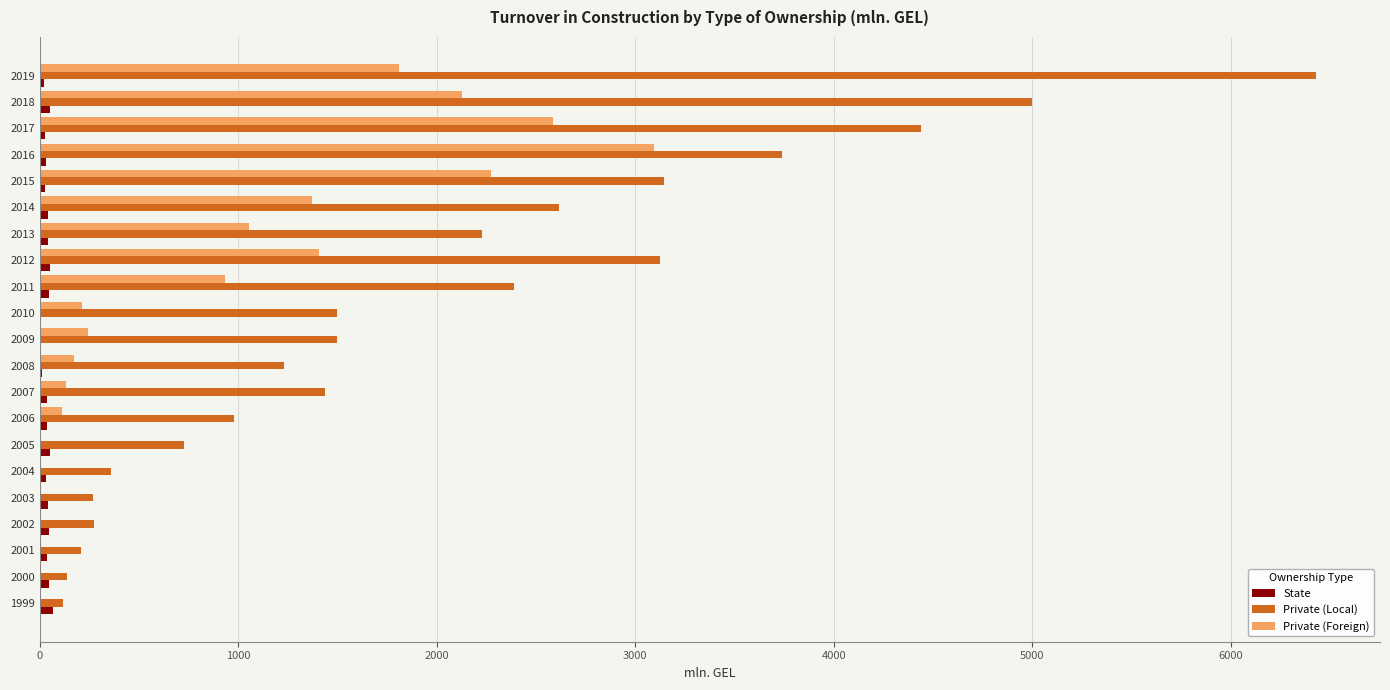

Which series changed the most between 2001 and 2011?

Private (Local)